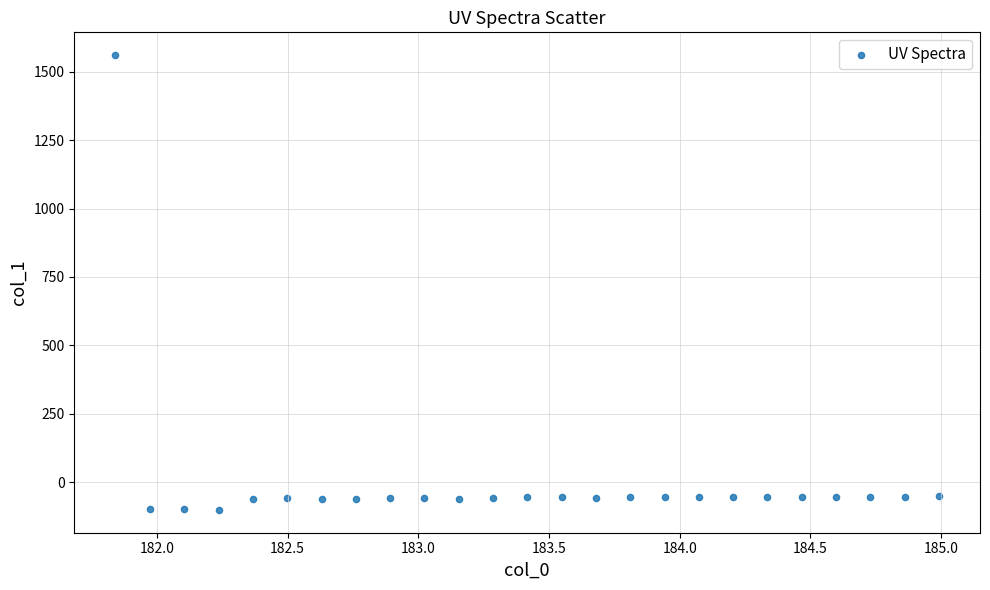

What is the range of X values (max minus min)?

3.1